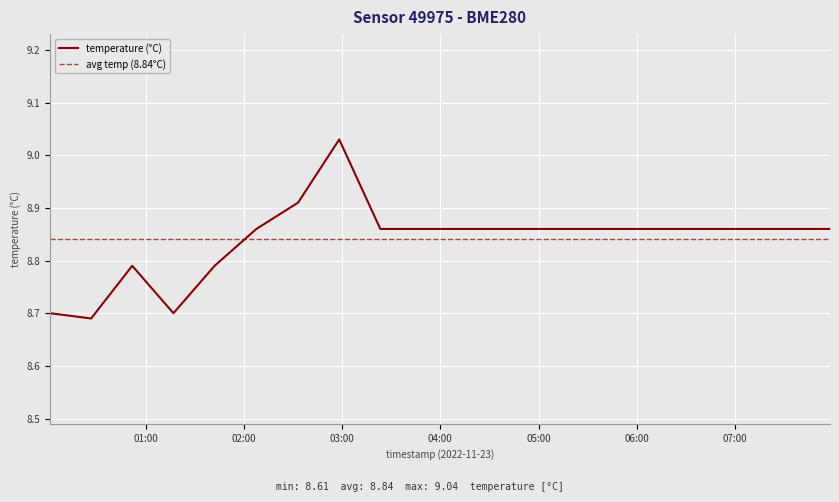

At which label is the value closest to 8?

00:26